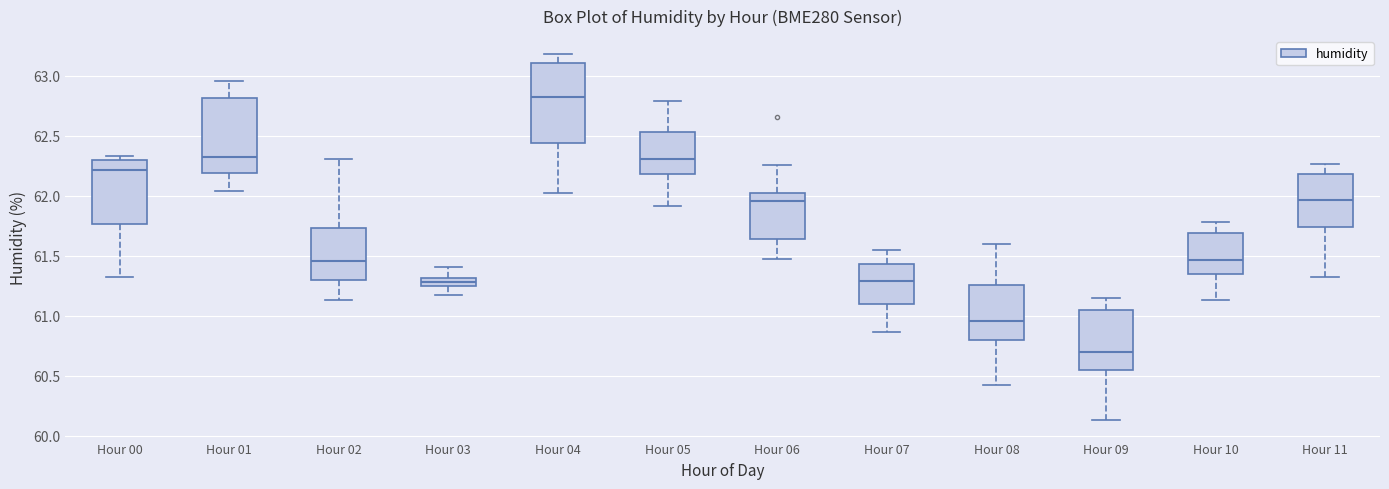

Which box's median line is the highest?

Hour 04